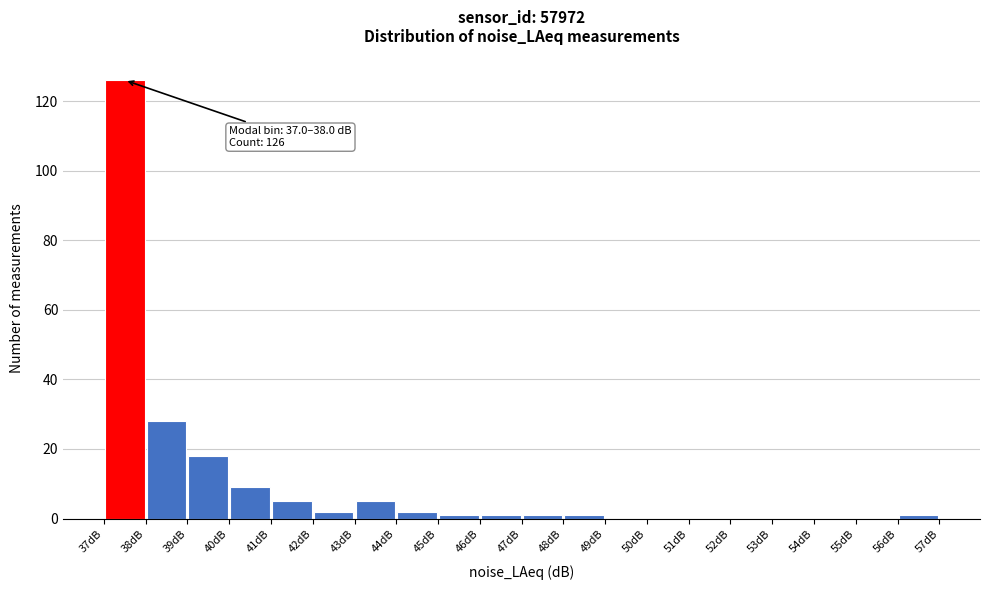

Which range on the x-axis has the tallest bar?

37 to 38